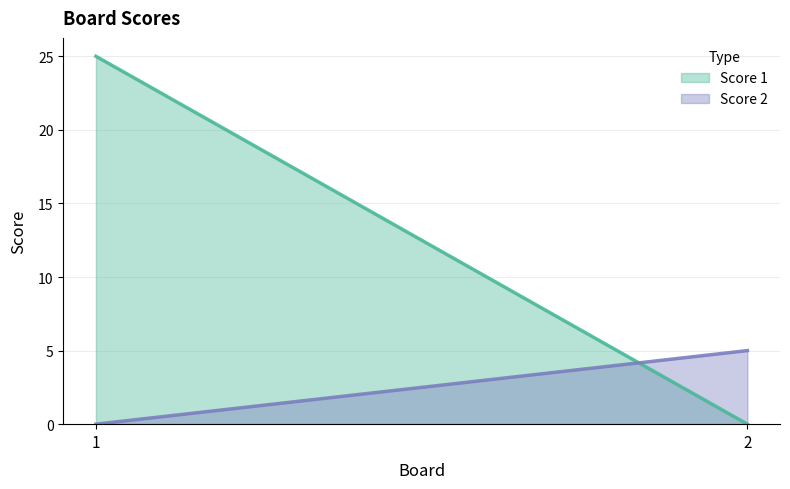

What is the sum of the Score 1 values at 2 and 1?

25